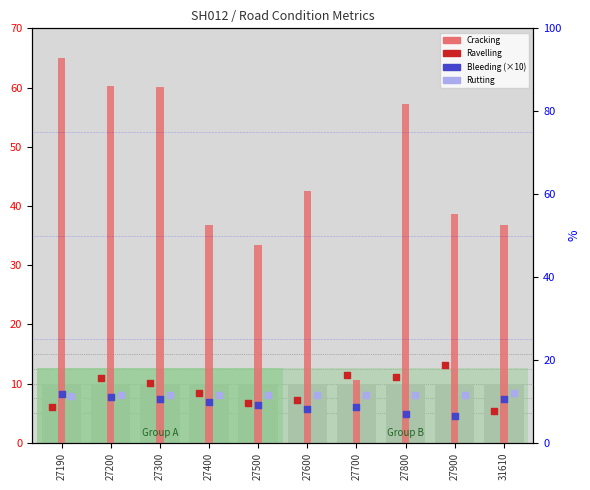

What are all the series names shown in the legend?

Cracking, Ravelling, Bleeding (×10), Rutting